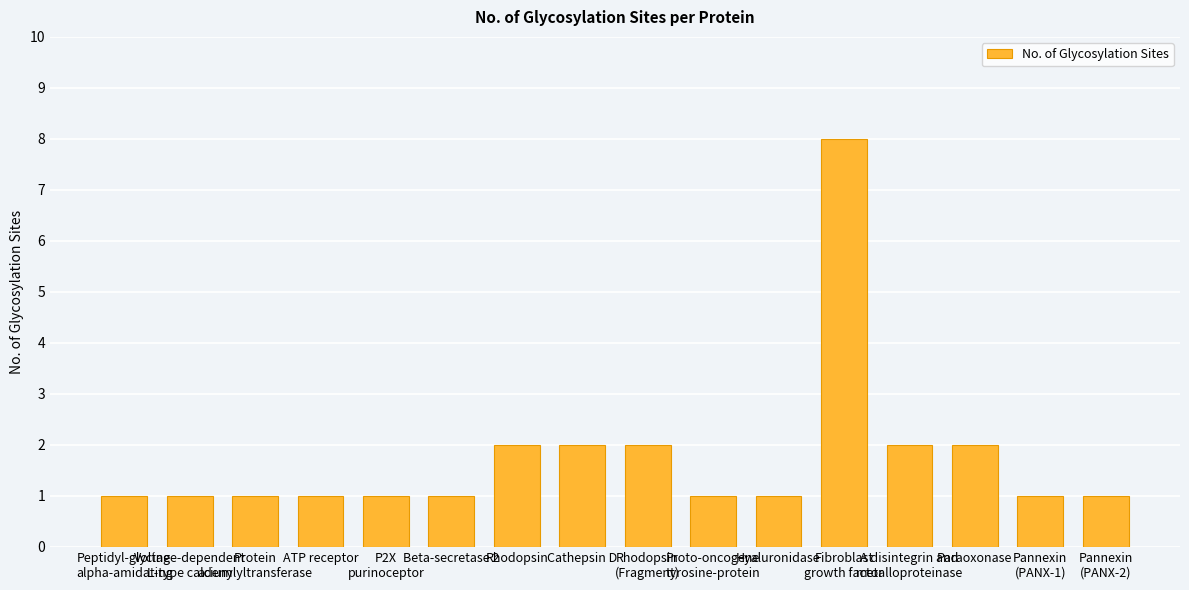

Is it true that the value at Fibroblast
growth factor is 11?

False